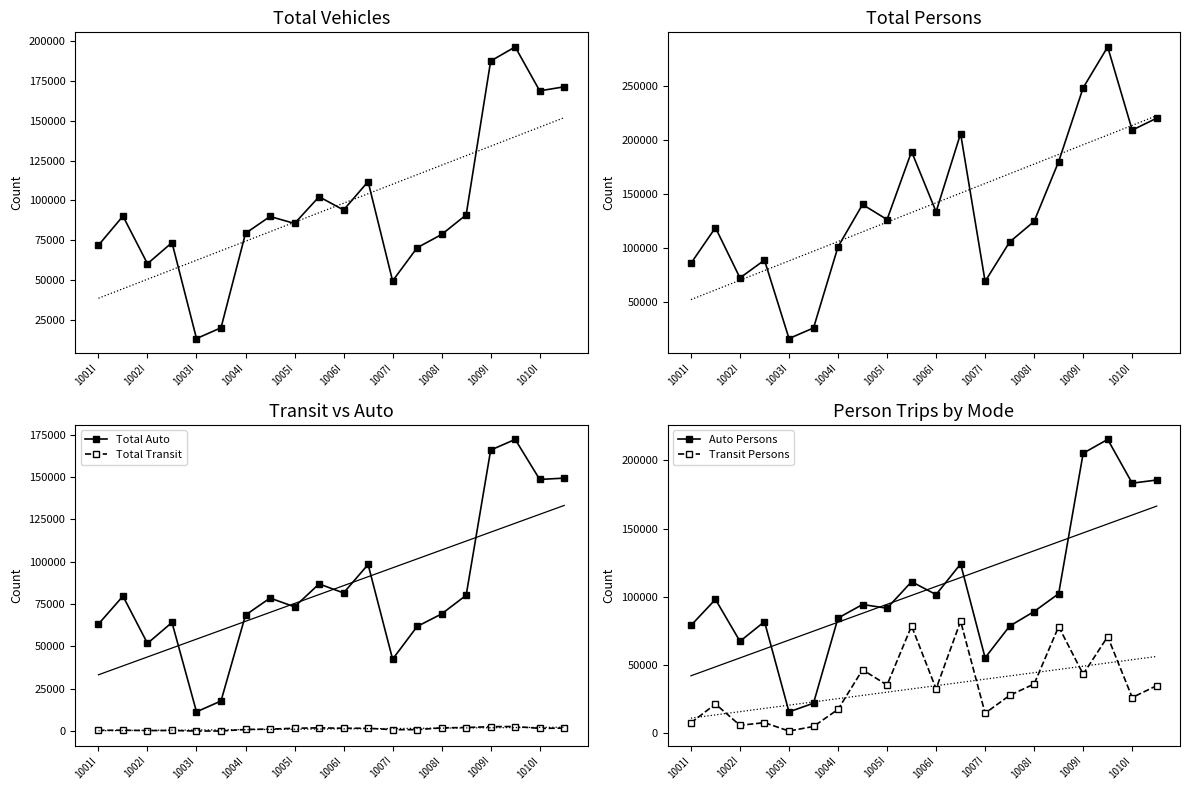

What is the sum of all Auto Persons values?

2083545